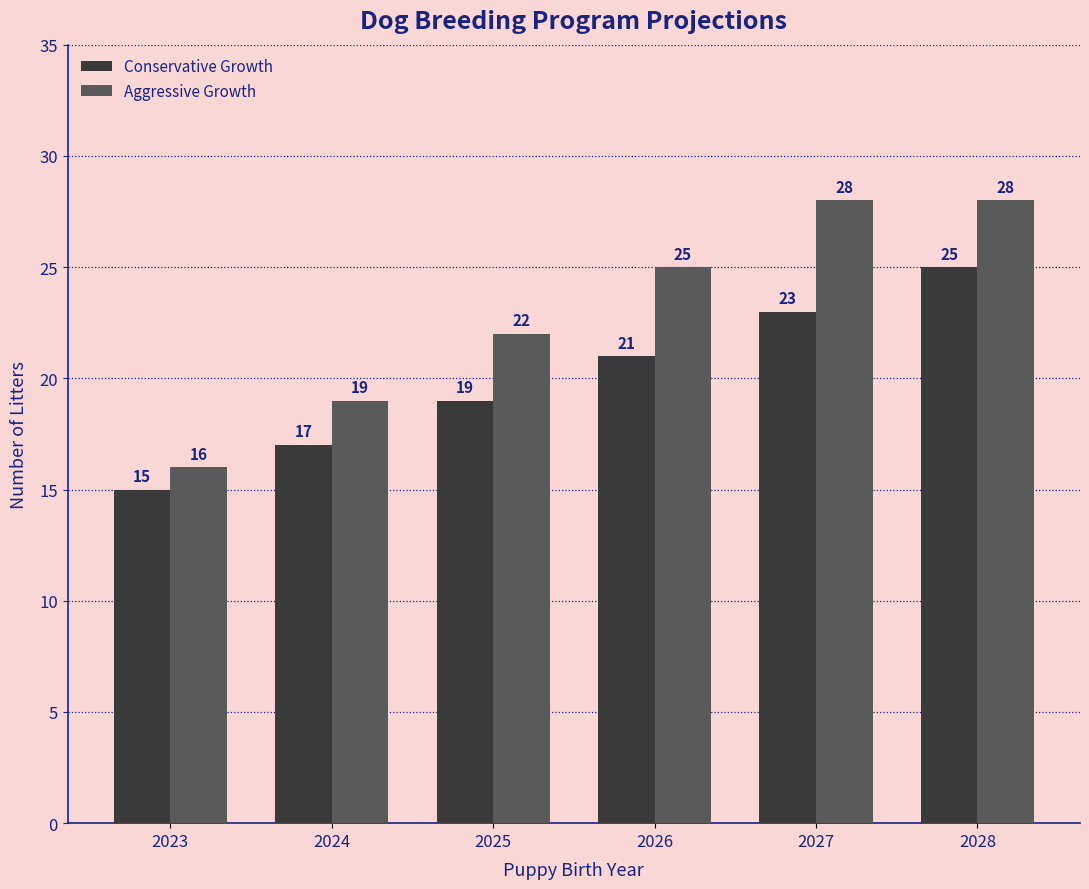

Reading left to right, transcribe all the data shown in this chart.

Conservative Growth: 15	17	19	21	23	25
Aggressive Growth: 16	19	22	25	28	28